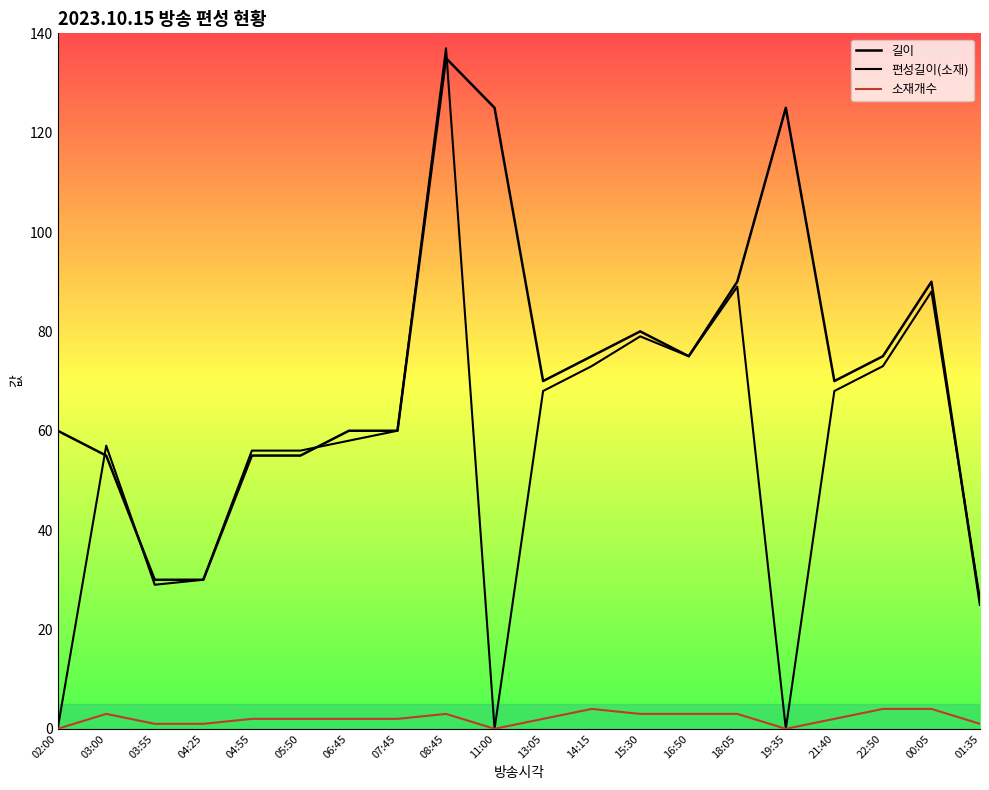

Reading left to right, transcribe all the data shown in this chart.

길이: 60	55	30	30	55	55	60	60	135	125	70	75	80	75	90	125	70	75	90	25
편성길이(소재): 0	57	29	30	56	56	58	60	137	0	68	73	79	75	89	0	68	73	88	26
소재개수: 0	3	1	1	2	2	2	2	3	0	2	4	3	3	3	0	2	4	4	1